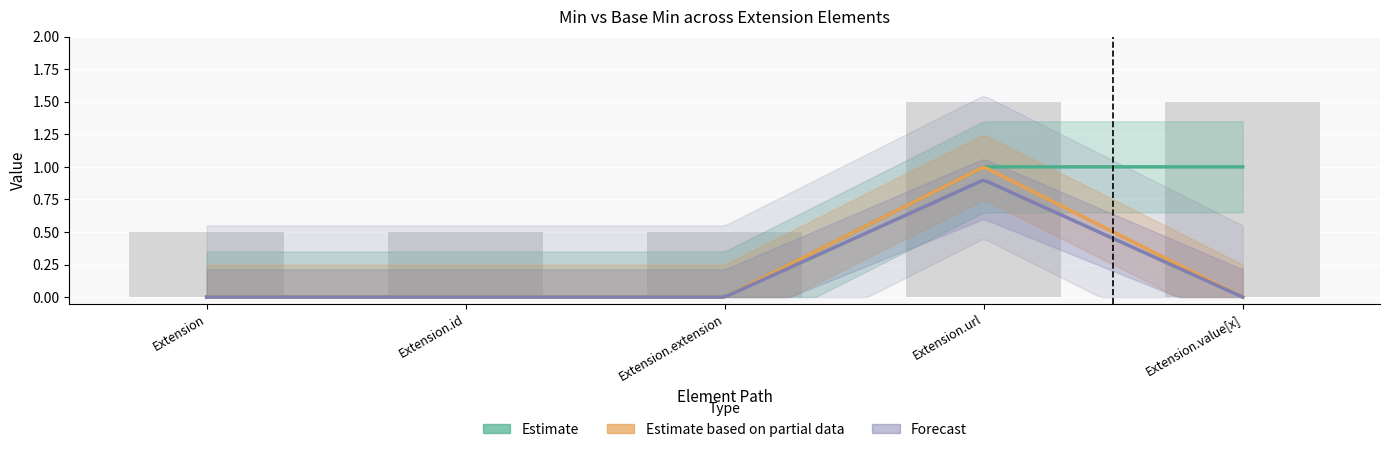

True or false: the data shows 1.5 at Extension.value[x].

True